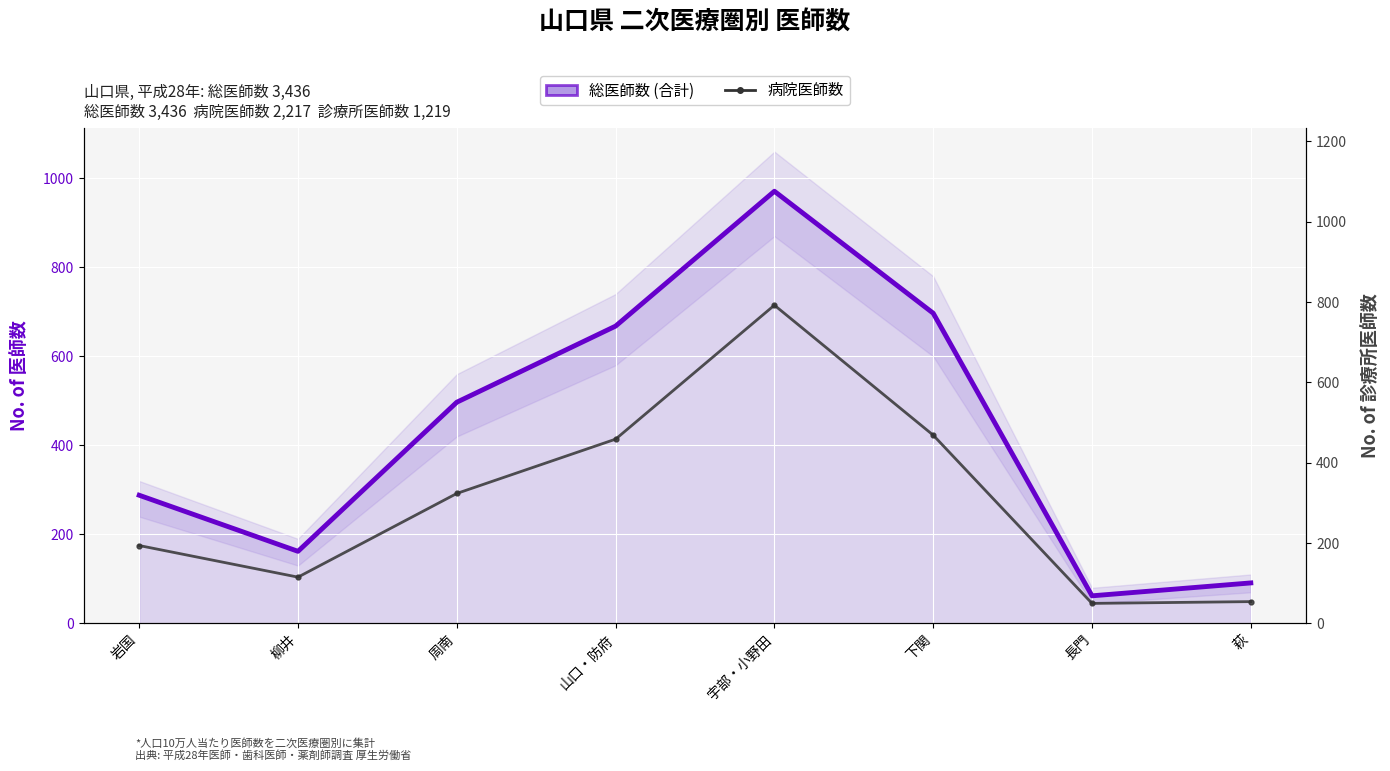

Is it true that 総医師数 (合計) equals 62 at 長門?

True